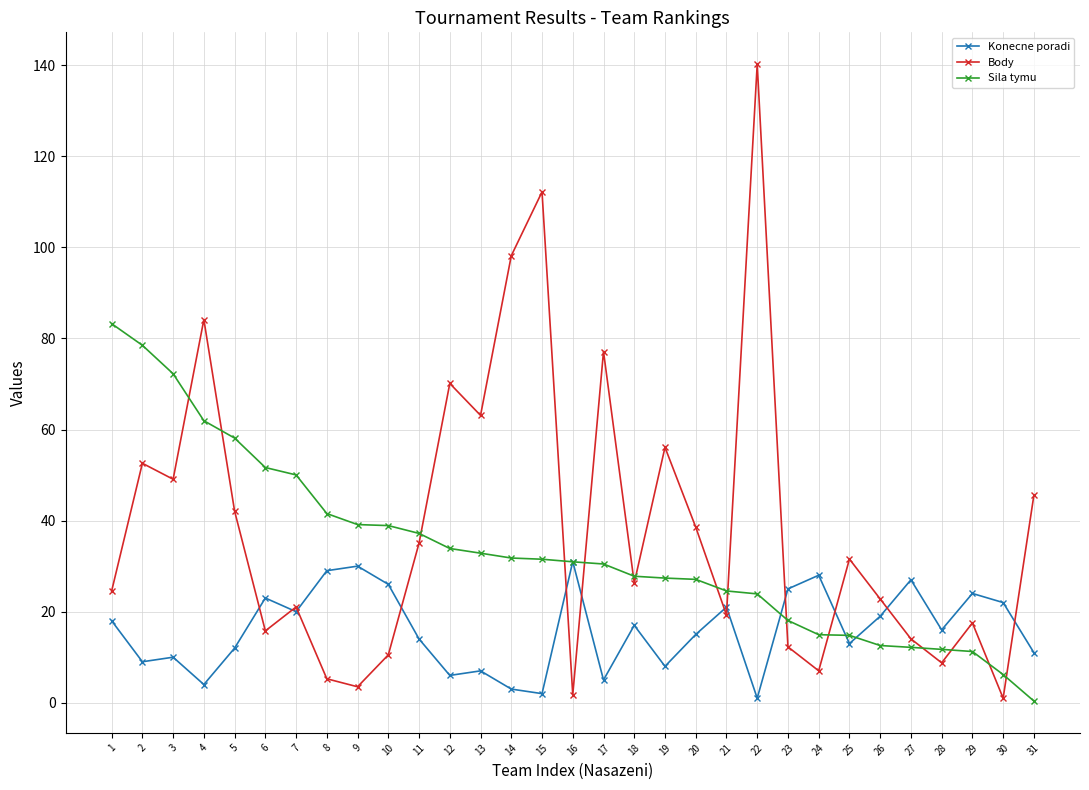

The Konecne poradi series shows 7.2 at 28. True or false?

False